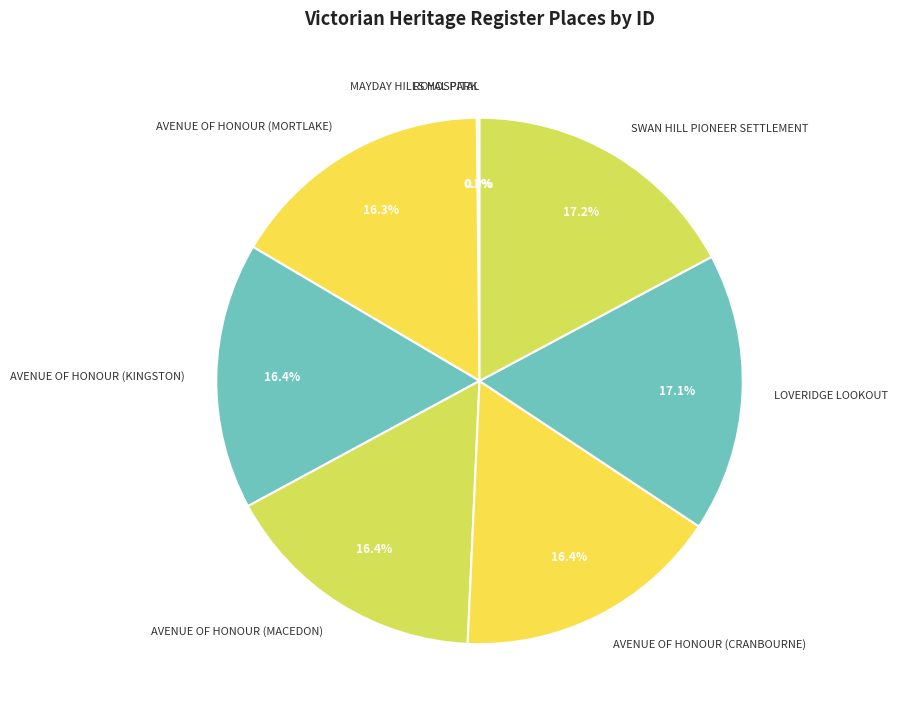

Between AVENUE OF HONOUR (MORTLAKE) and SWAN HILL PIONEER SETTLEMENT, which is larger?

SWAN HILL PIONEER SETTLEMENT